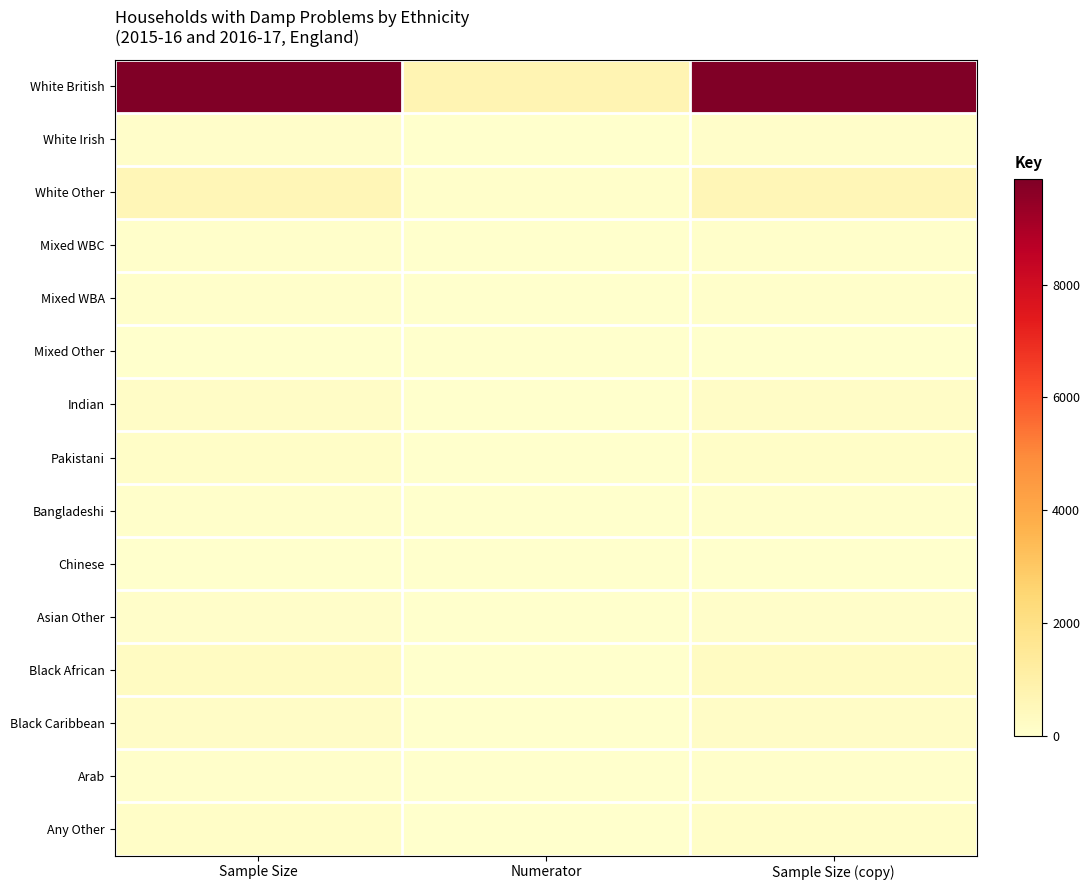

At Numerator, list the series in order from smallest to largest.

Mixed Other, Chinese, Mixed WBC, White Irish, Mixed WBA, Arab, Bangladeshi, Black Caribbean, Any Other, Indian, Asian Other, Black African, Pakistani, White Other, White British